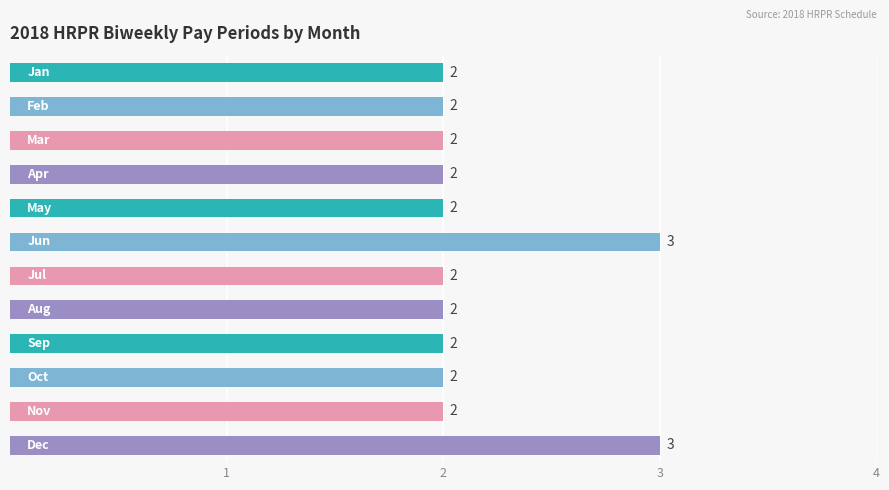

What is the minimum value shown in the chart?

2